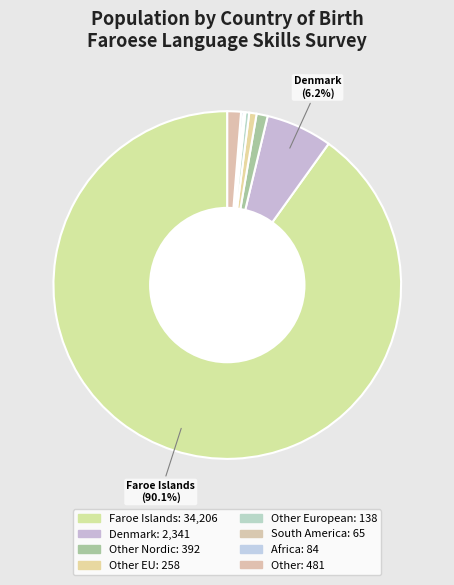

What is the largest slice in the pie chart?

Faroe Islands